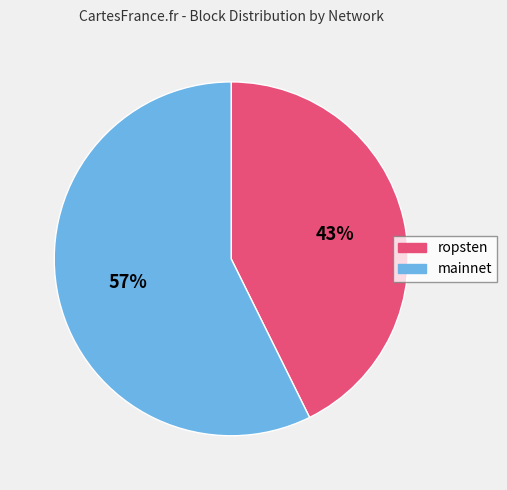

Which slice is the smallest?

ropsten